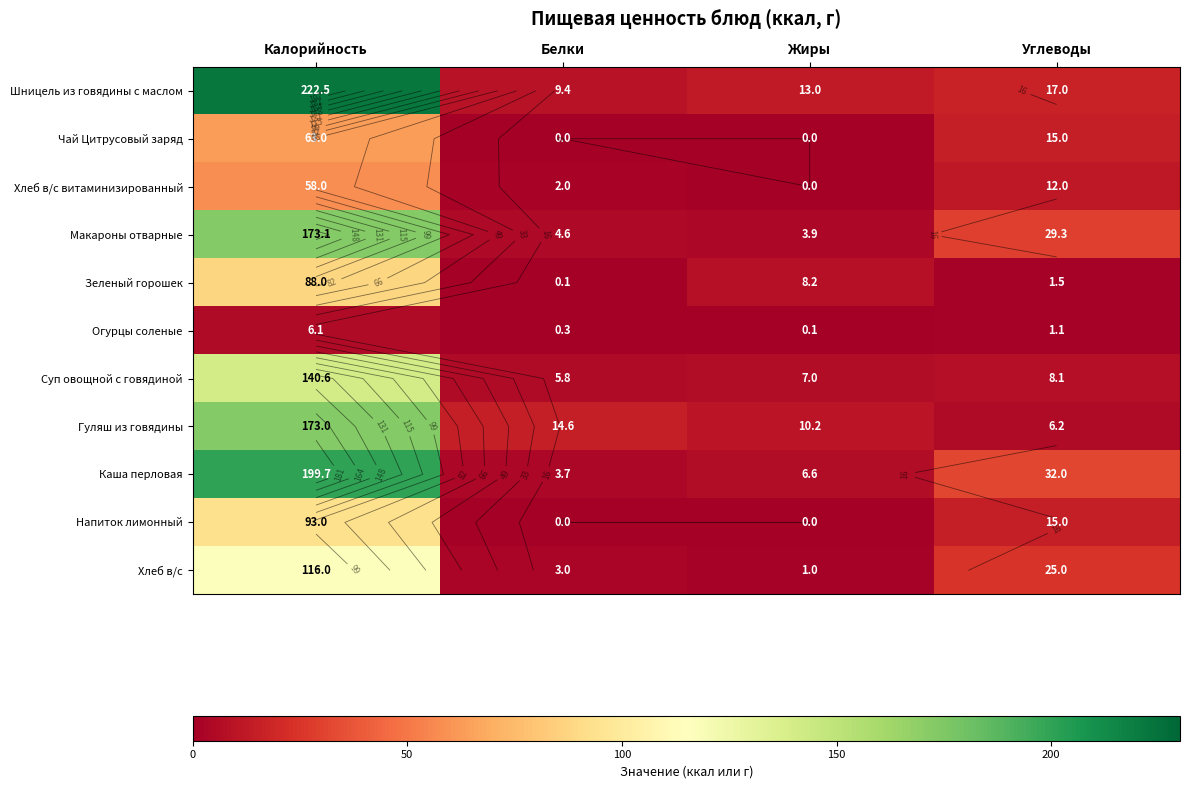

The value of Огурцы соленые at Жиры is 0.1. True or false?

True